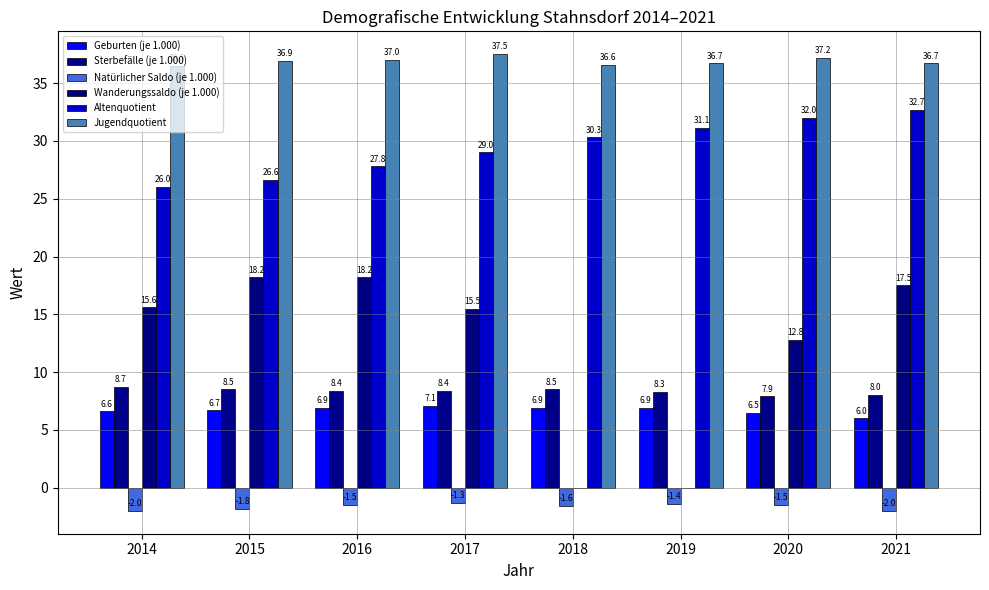

What is the highest value of the Sterbefälle (je 1.000) series?

8.7